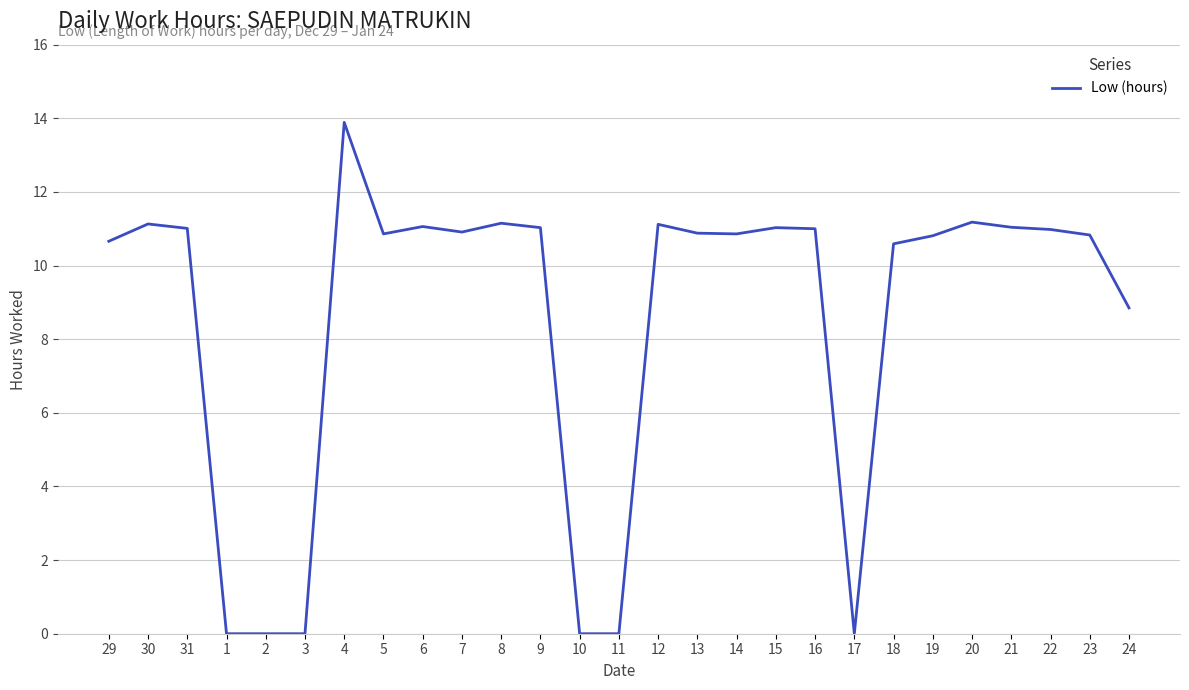

Which label corresponds to the largest value in the chart?

4